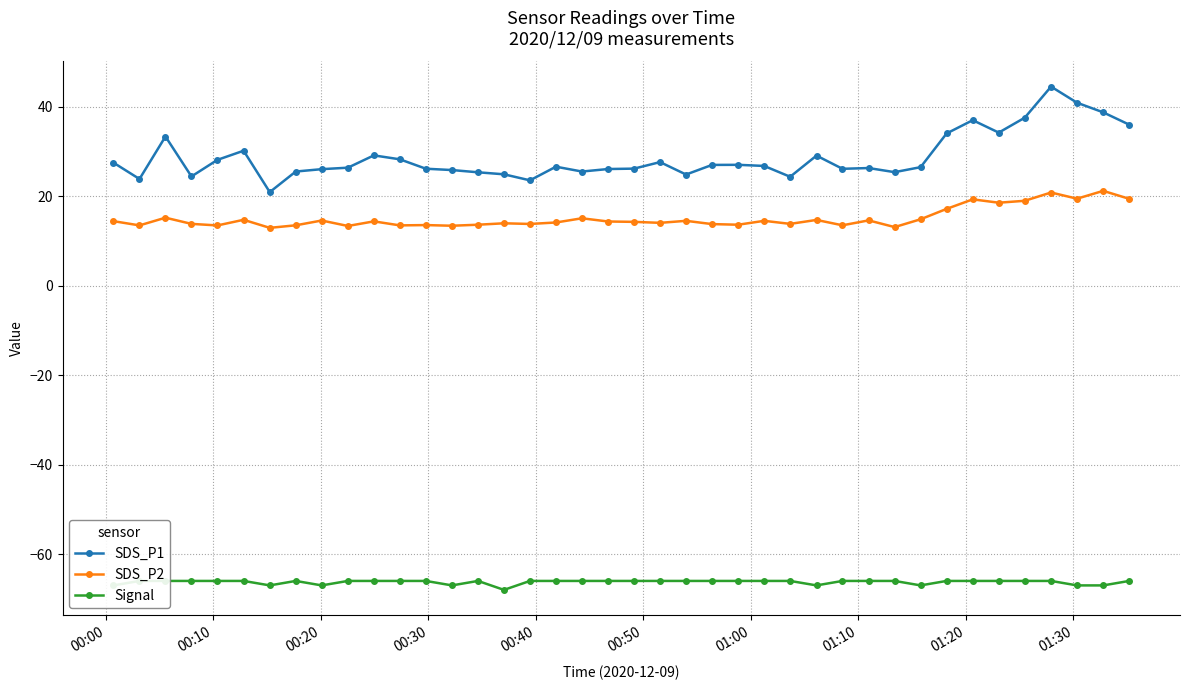

Which series has the largest total across all categories?

SDS_P1